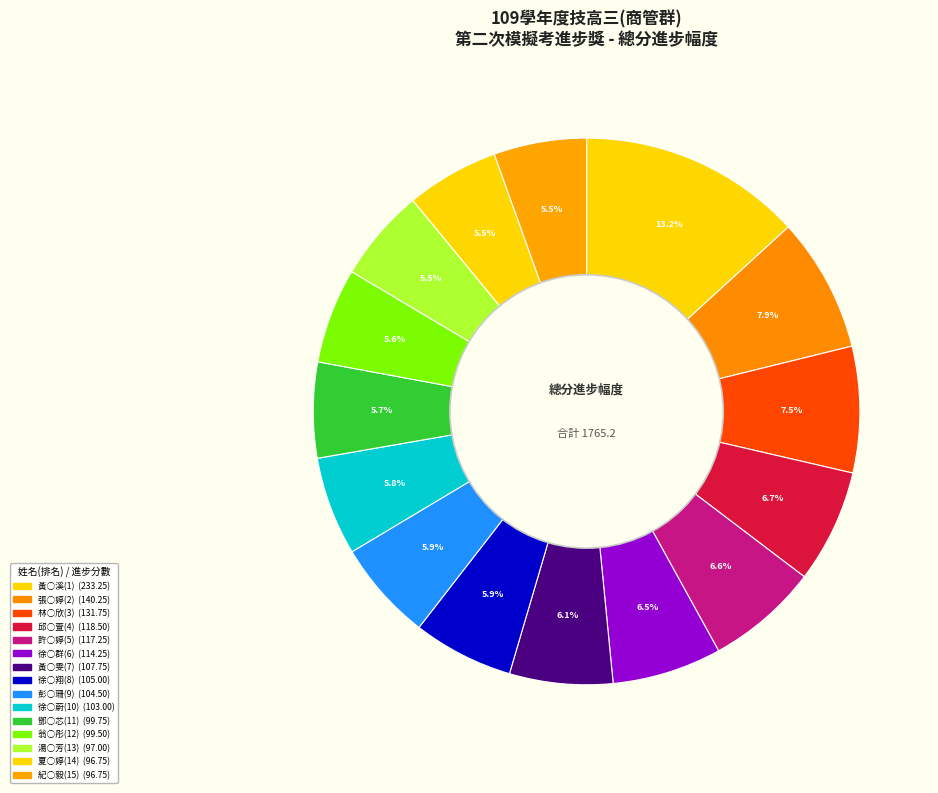

What is the change in value from 邱○萱(4) to 鄧○芯(11)?

-18.8